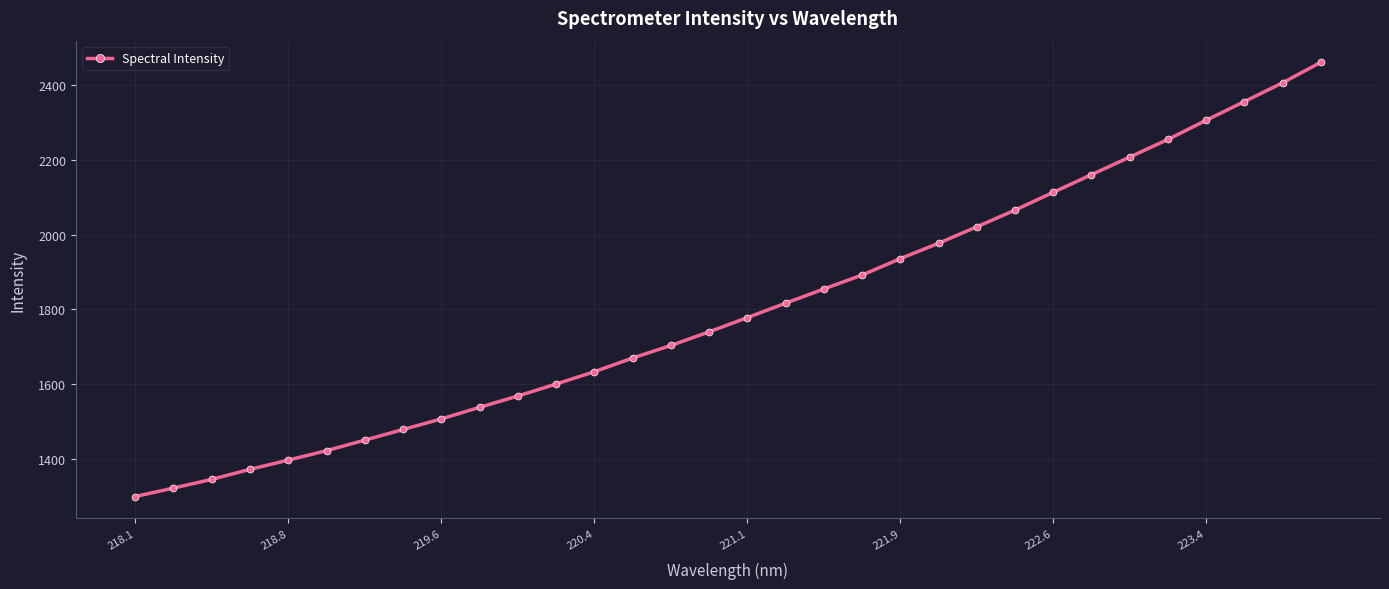

What is the value of the 7th point from the left?

1450.0